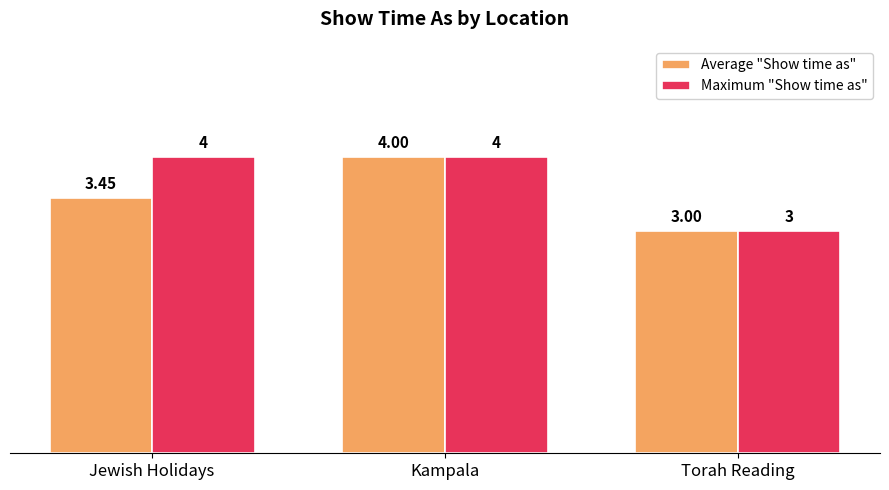

How many bars are there in total?

6